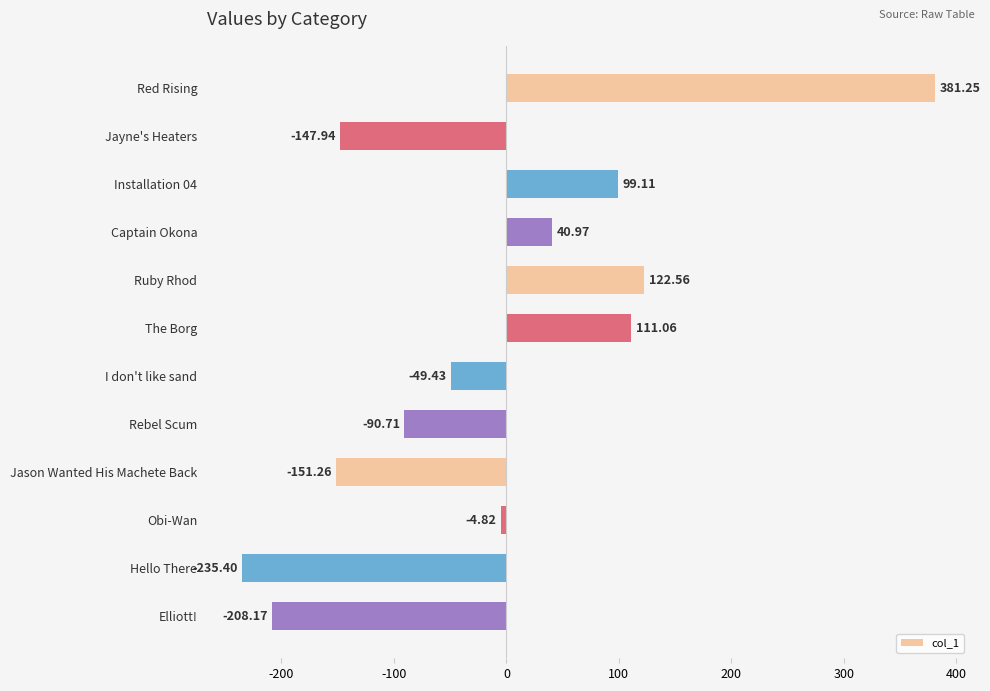

Which category has the highest value across all series?

Red Rising